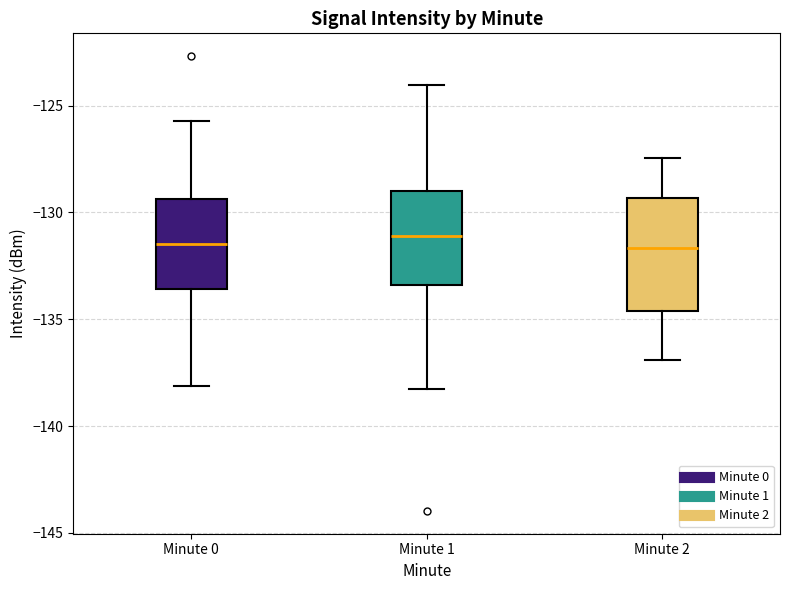

Reading left to right, transcribe this box plot: for each box, give where its median line is, the range the box spans, and where its two whiskers end, as read against the y-axis. The values are not printed on the chart, so give them approximately, as read against the axis.

Minute 0: median -131.5, box -133.5 to -129.5, whiskers -138.0 to -125.5
Minute 1: median -131.0, box -133.5 to -129.0, whiskers -138.5 to -124.0
Minute 2: median -131.5, box -134.5 to -129.5, whiskers -137.0 to -127.5